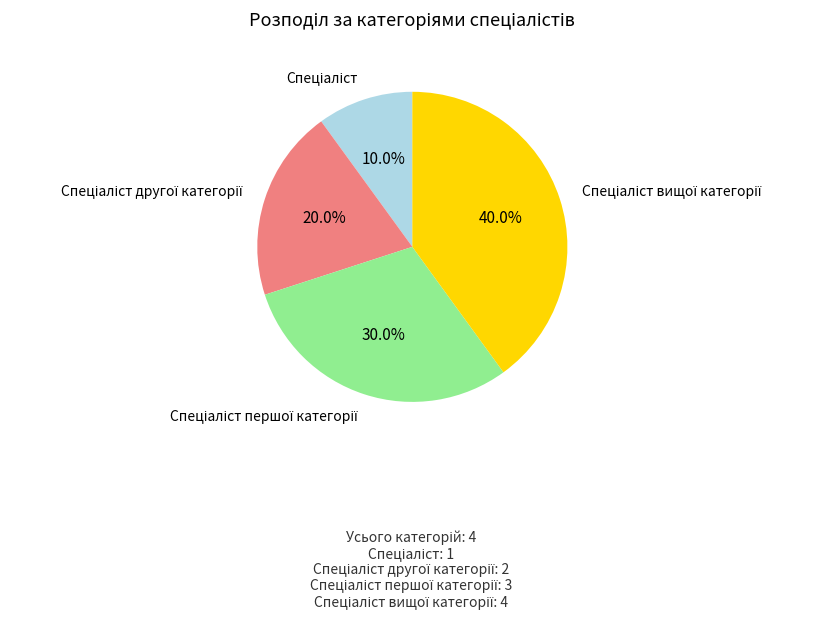

Is there a majority slice in this chart?

No